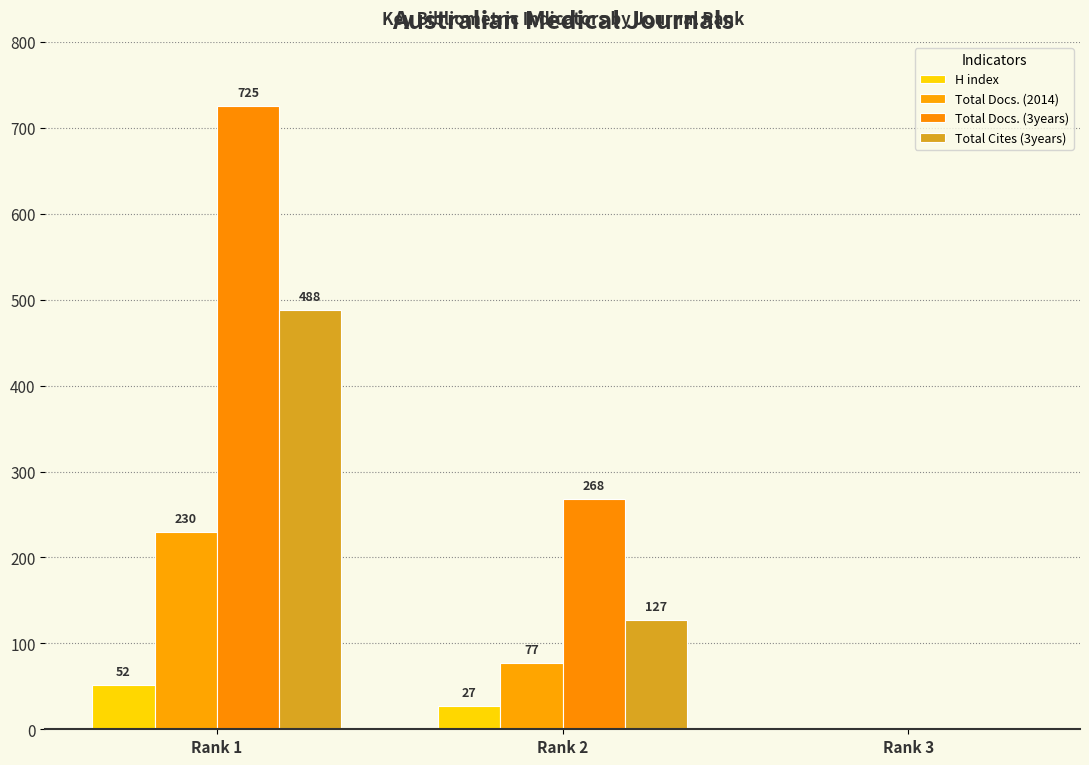

What is the greatest value displayed?

725